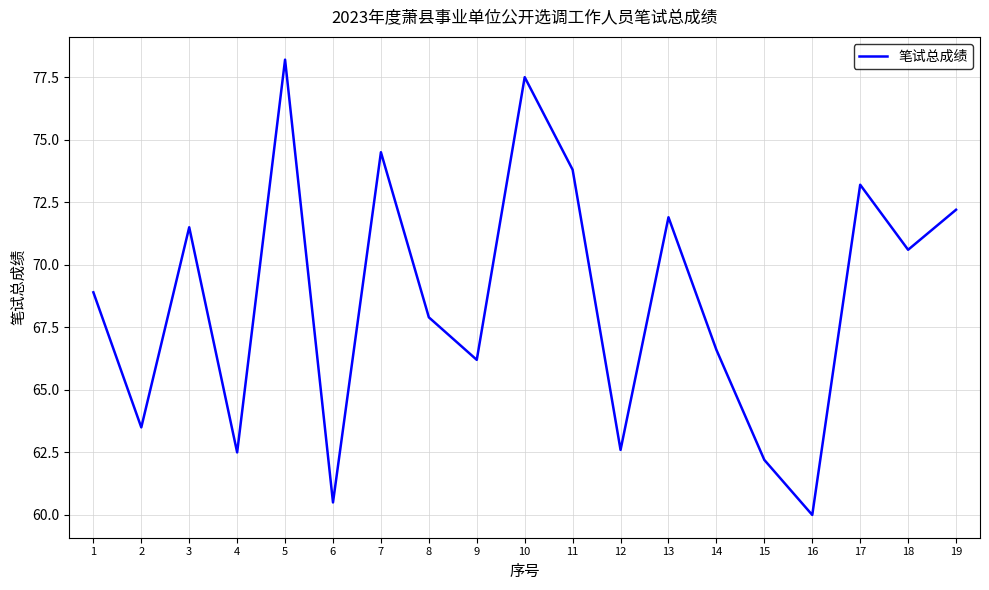

How many lines are shown in the chart?

1